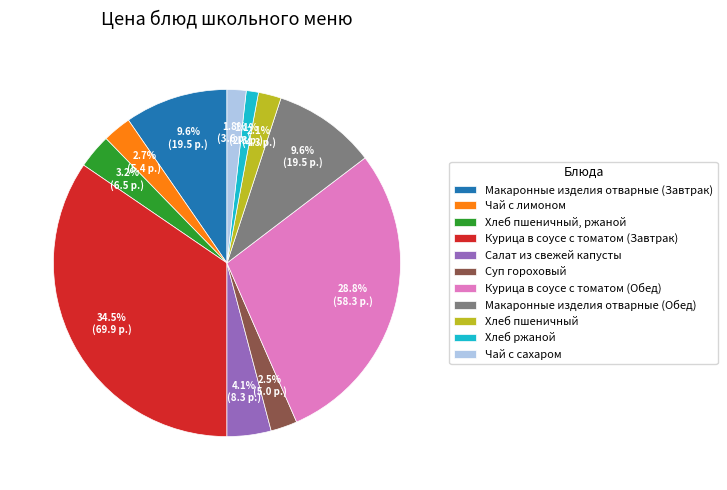

What is the ratio of the value at Курица в соусе с томатом (Обед) to the value at Макаронные изделия отварные (Завтрак)?

3.0